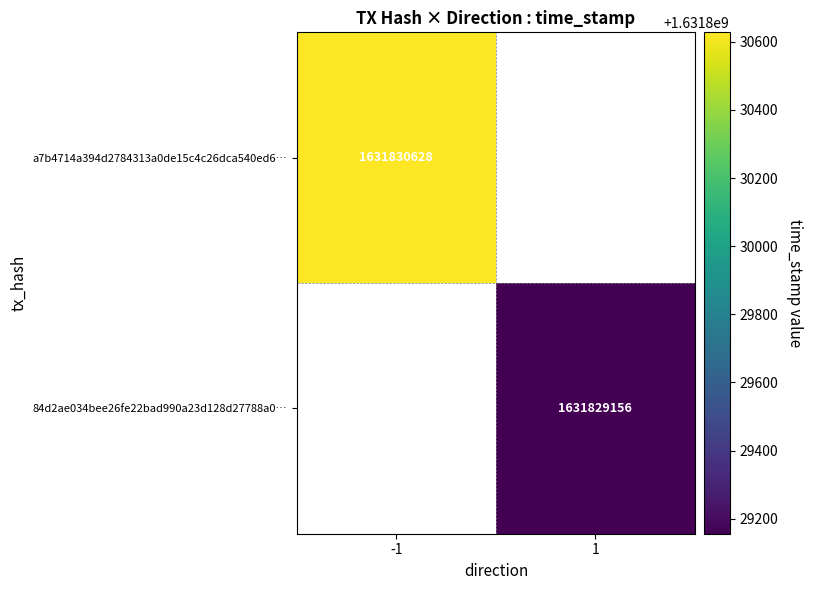

Rank the categories by 84d2ae034bee26fe22bad990a23d128d27788a0 value from highest to lowest.

1, -1